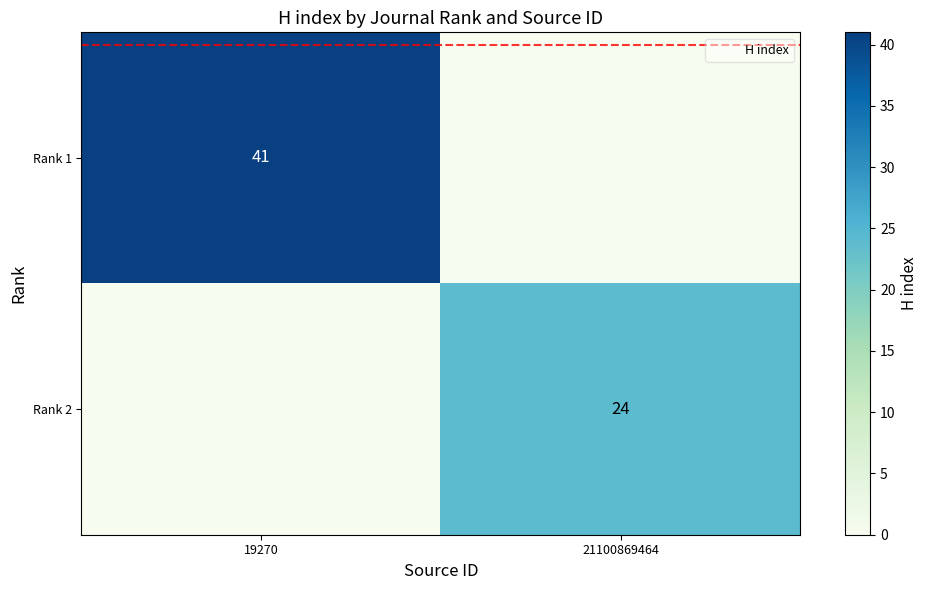

Rank the series by their maximum value, from lowest to highest.

Rank 2, Rank 1